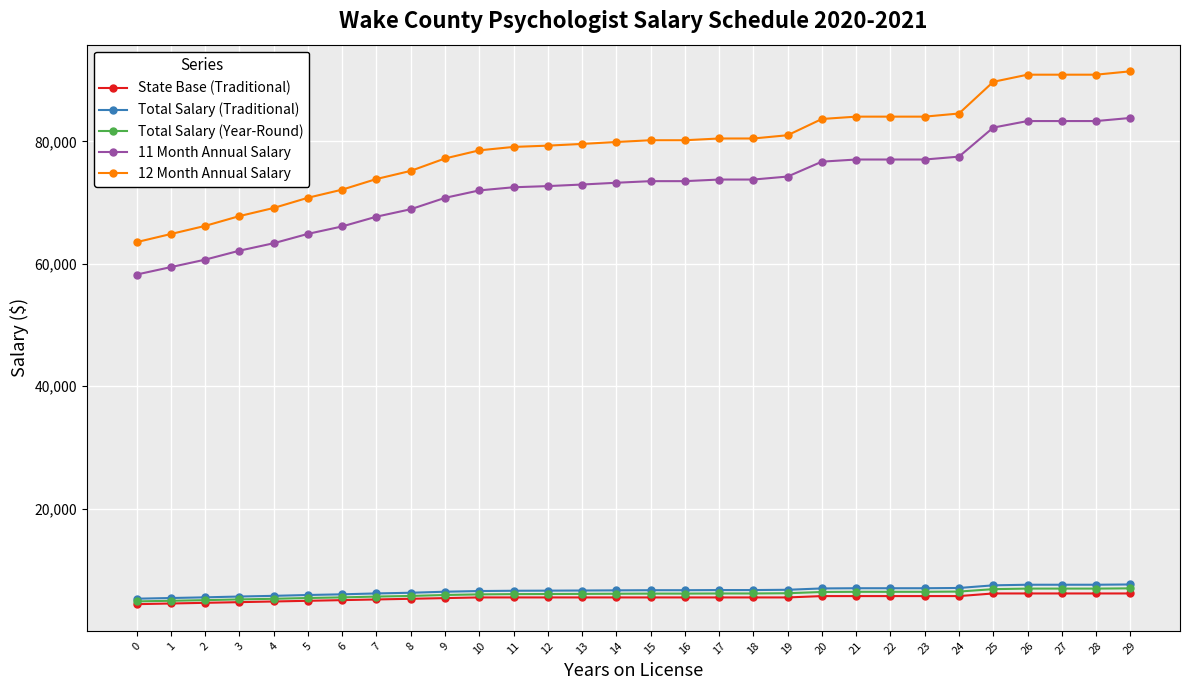

What is the value of the State Base (Traditional) point at the 28th from the left?

6149.0